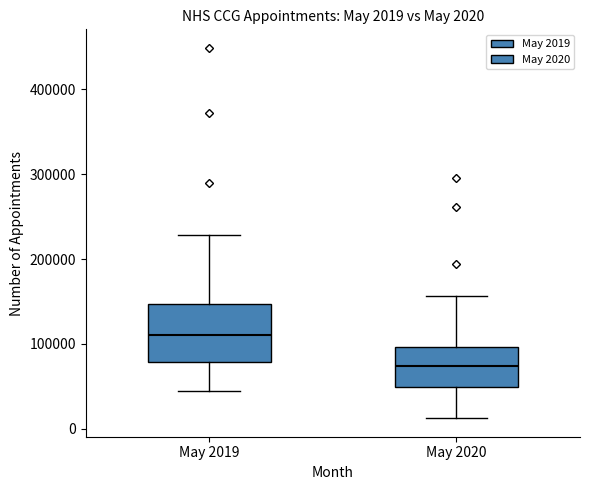

Comparing the boxes themselves (not the whiskers), which one is the tallest?

May 2019